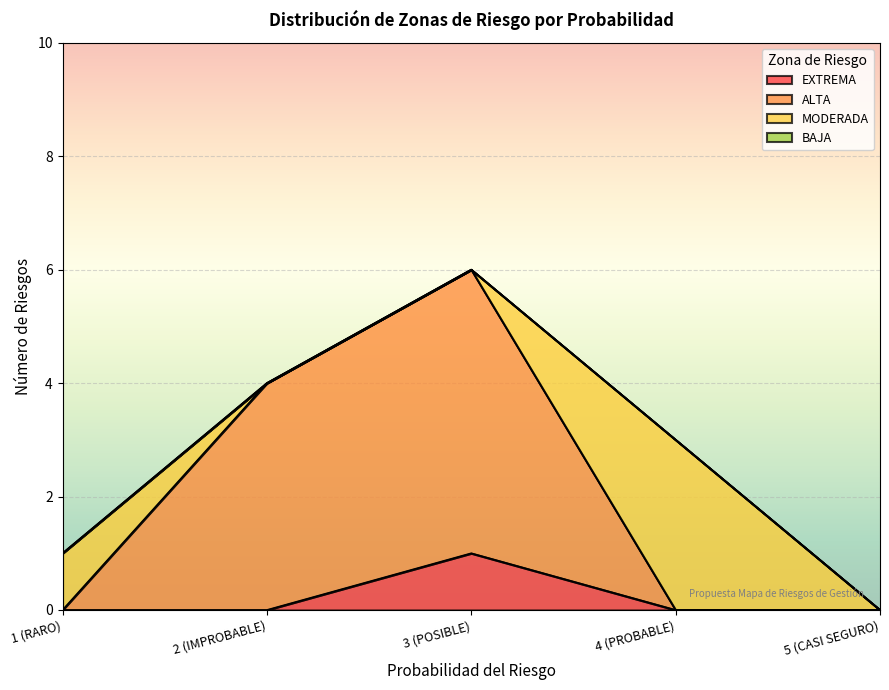

Which category has the highest value in the EXTREMA series?

3 (POSIBLE)